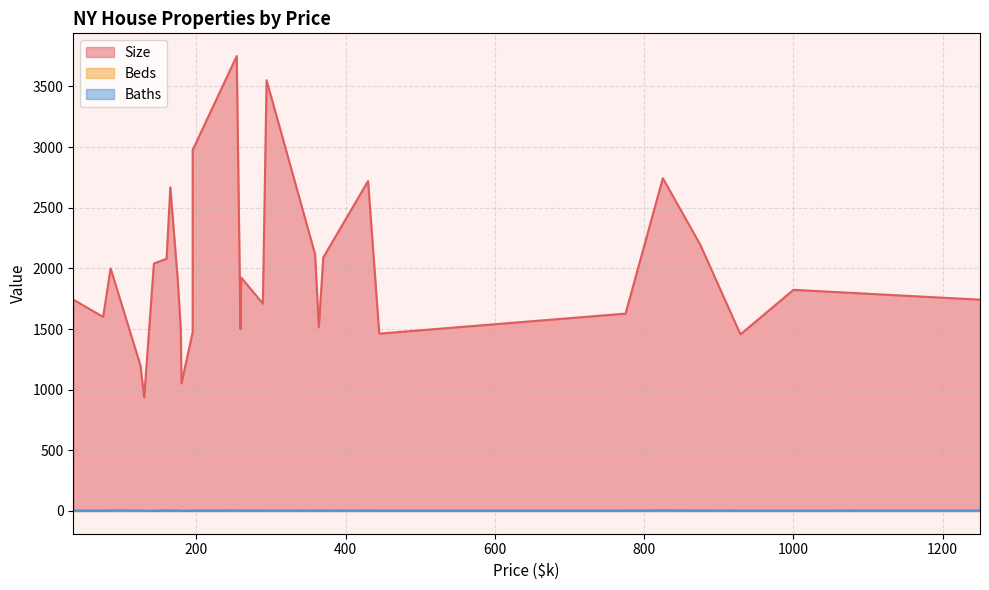

Where is Beds nearest to the value 4?

75